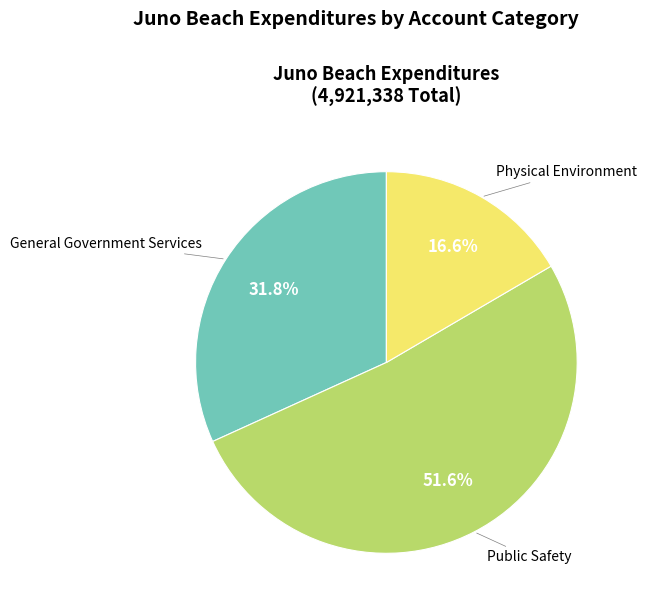

To the nearest percent, what is the average slice percentage?

33%